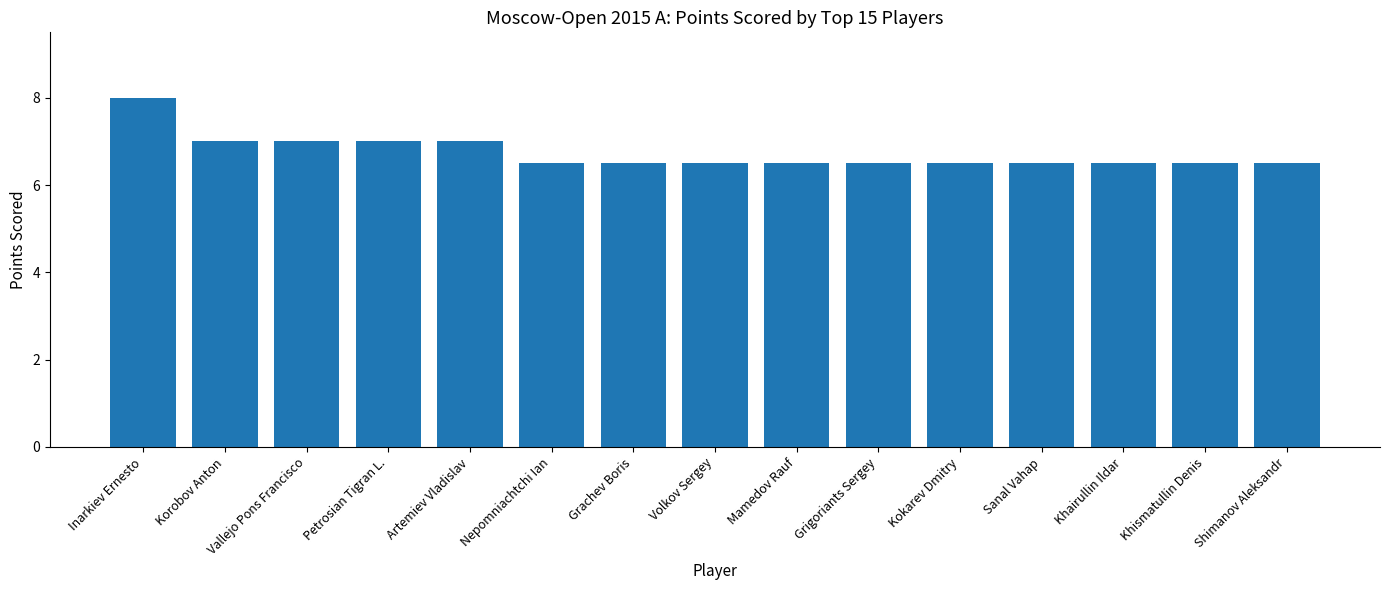

What is the change in value from Inarkiev Ernesto to Korobov Anton?

-1.0